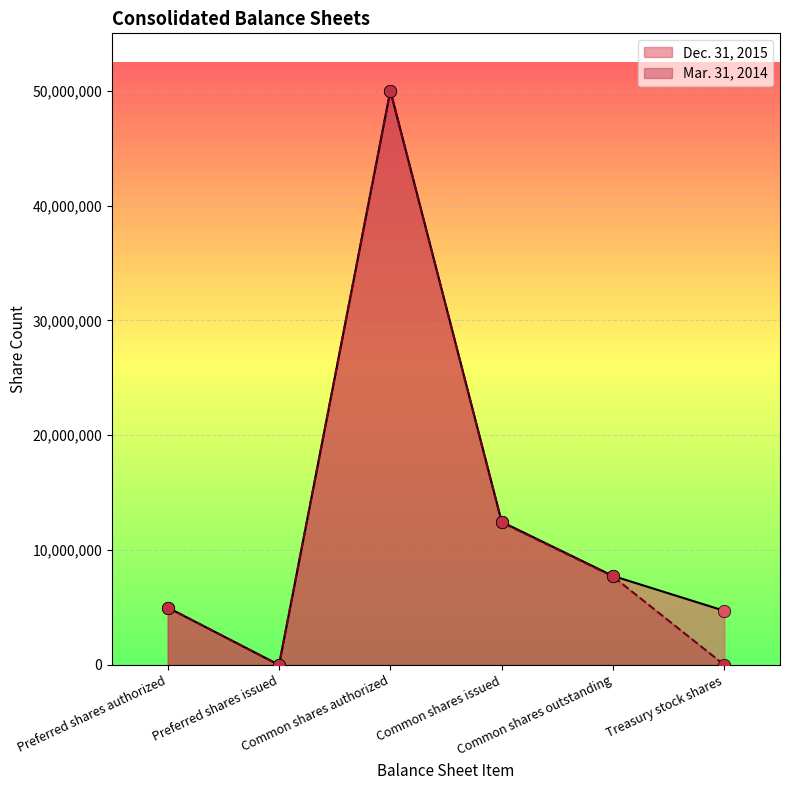

Which series contains the highest Y value?

Dec. 31, 2015